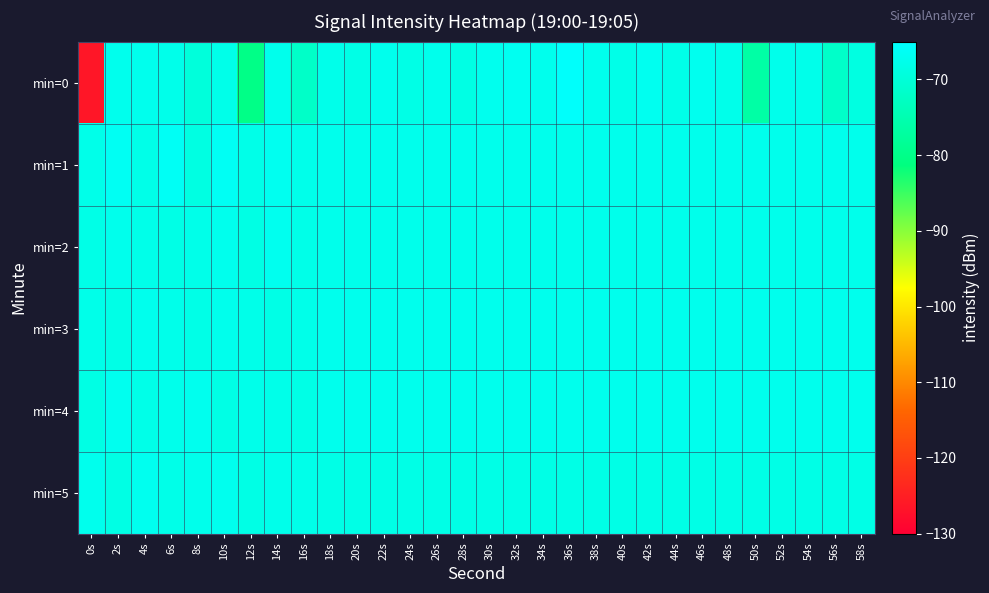

Rank the series at 32s from lowest to highest value.

min=5, min=2, min=1, min=4, min=3, min=0